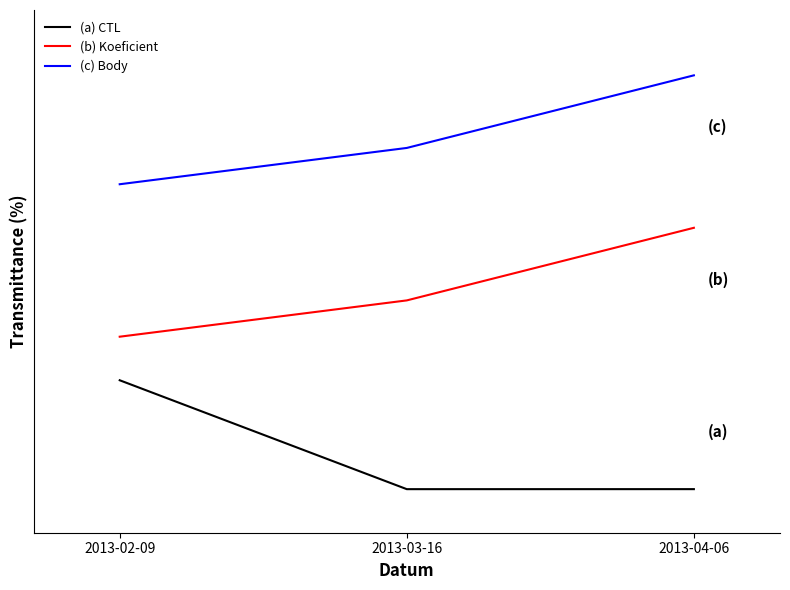

What is the maximum value shown in the chart?

0.9